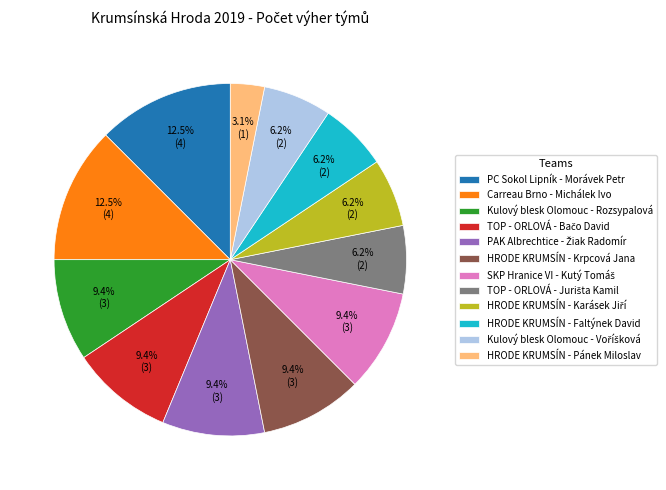

To the nearest percent, what is the difference between the HRODE KRUMSÍN - Pánek Miloslav and PC Sokol Lipník - Morávek Petr slice percentages?

9%